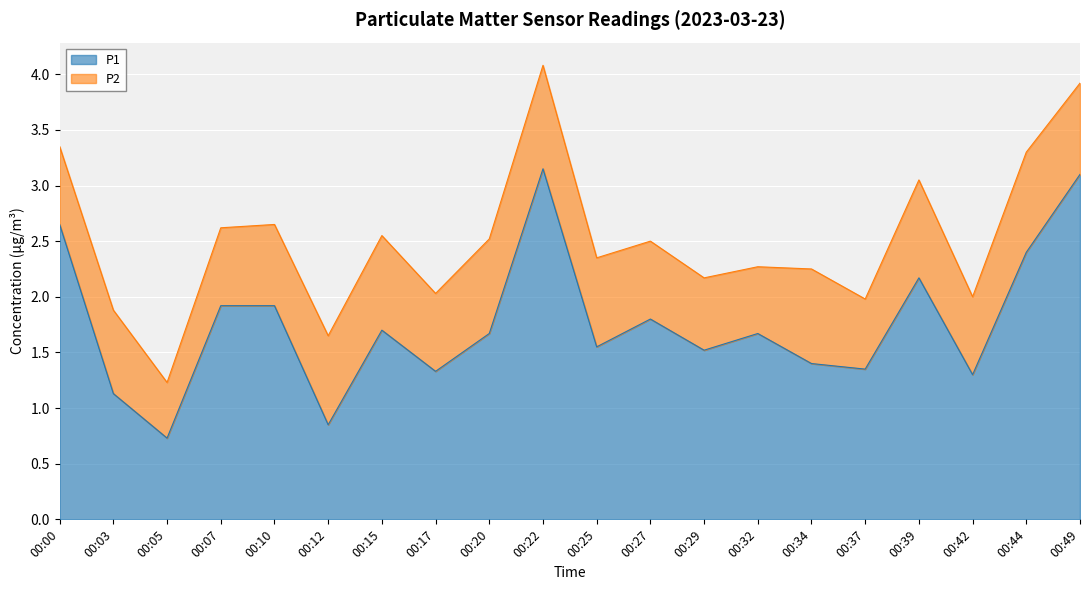

What is the average value?

1.8